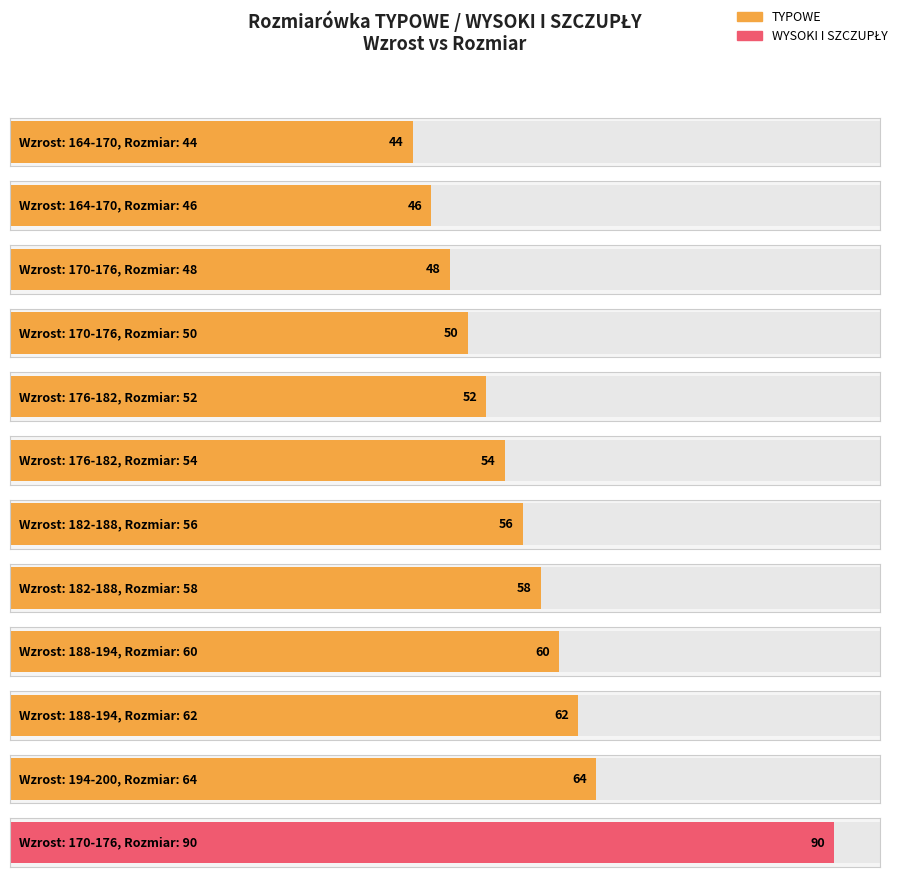

At which category does the chart reach its peak across all series?

170-176